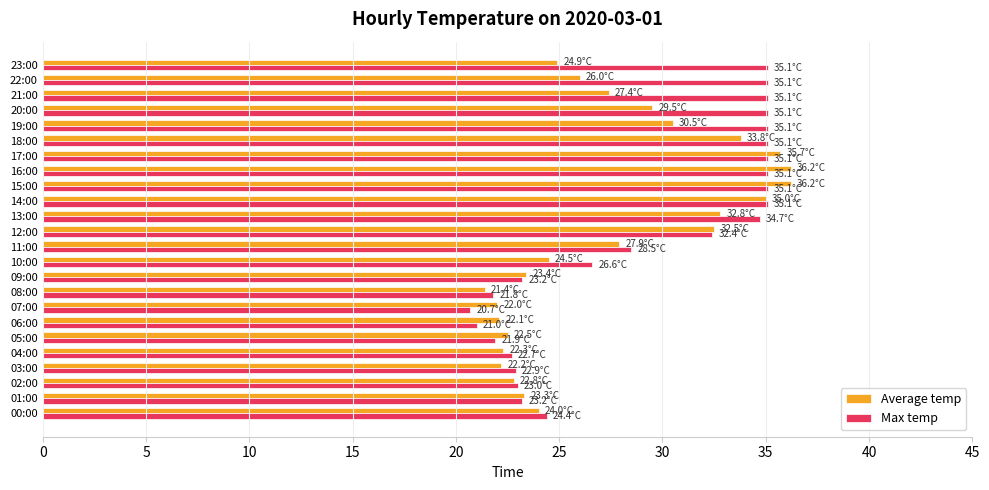

What is the total value across all series at 14:00?

70.1